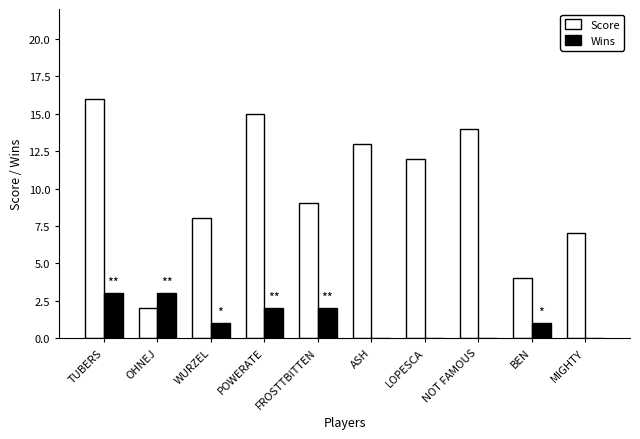

What is the difference between the Score values at WURZEL and NOT FAMOUS?

6